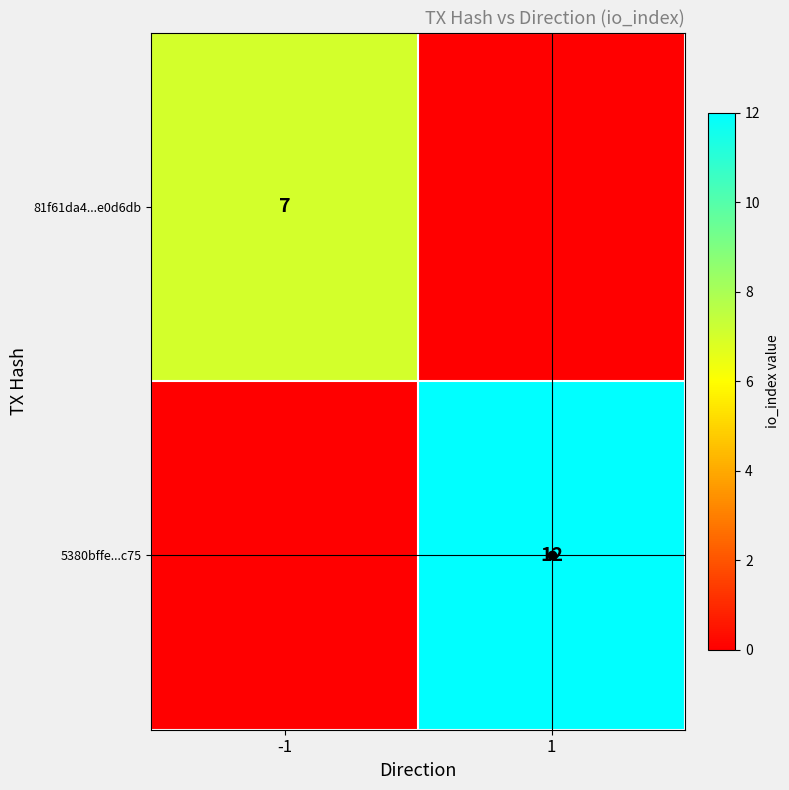

The value of 81f61da4...e0d6db at -1 is 9. True or false?

False